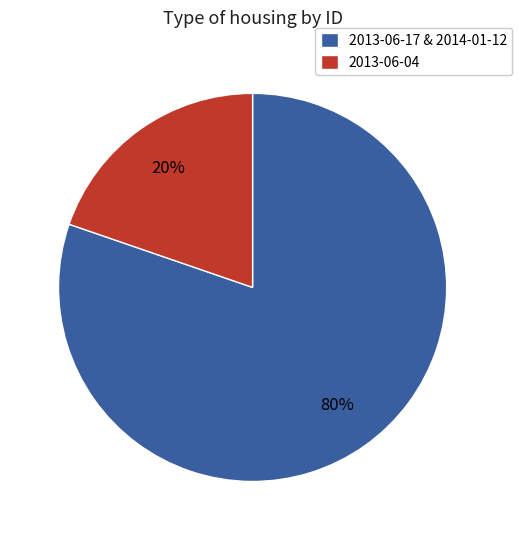

What is the smallest slice in the pie chart?

2013-06-04